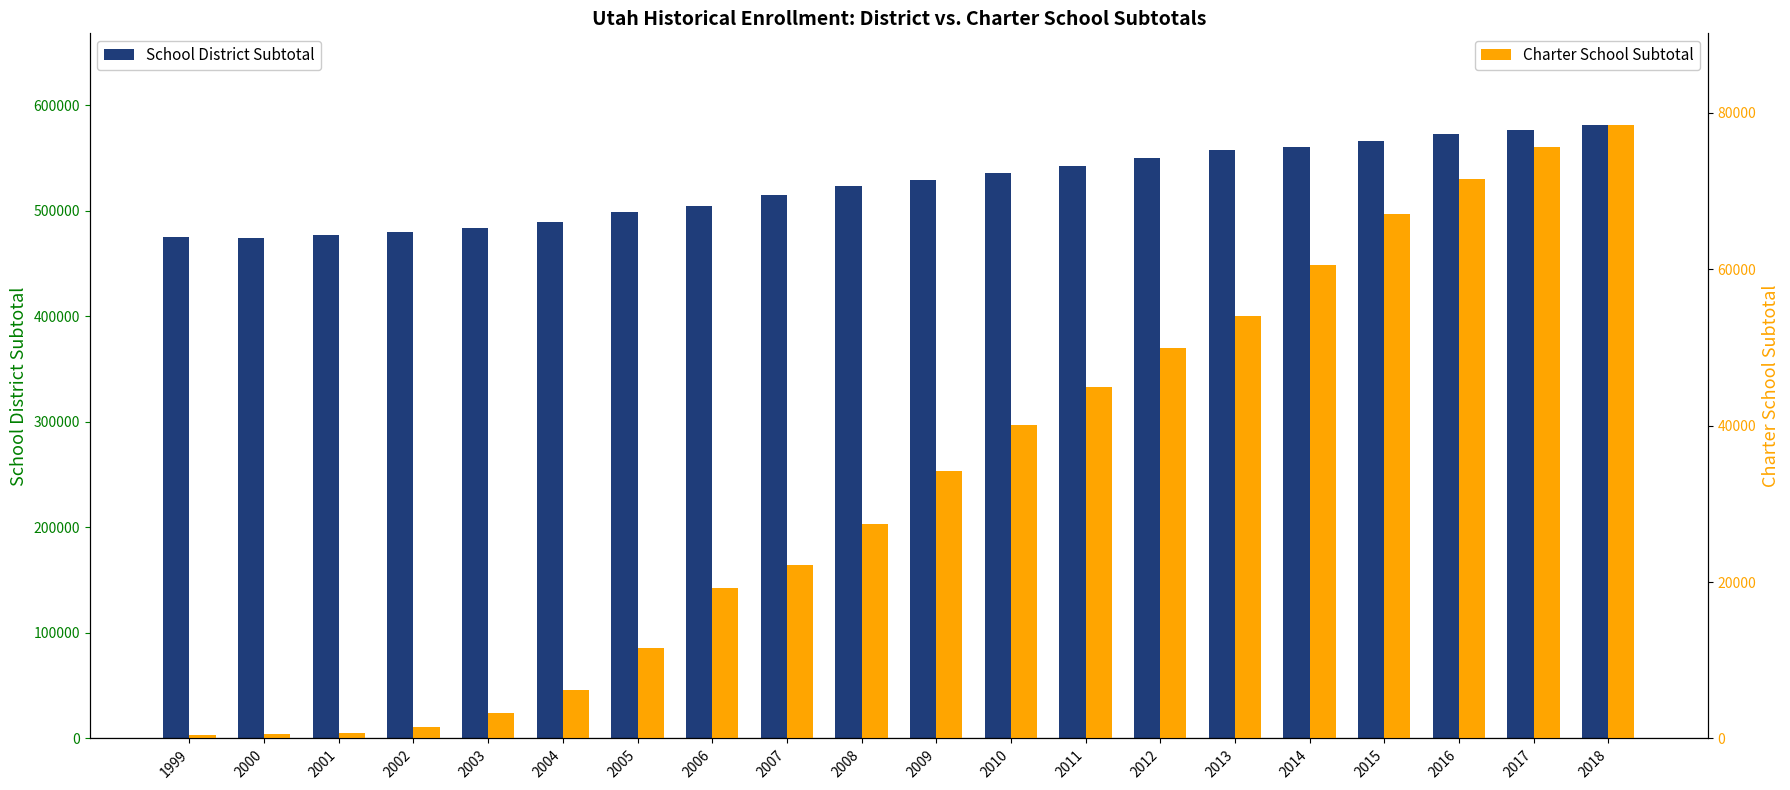

Is the value of School District Subtotal at 2008 greater than the value of Charter School Subtotal at 2017?

Yes